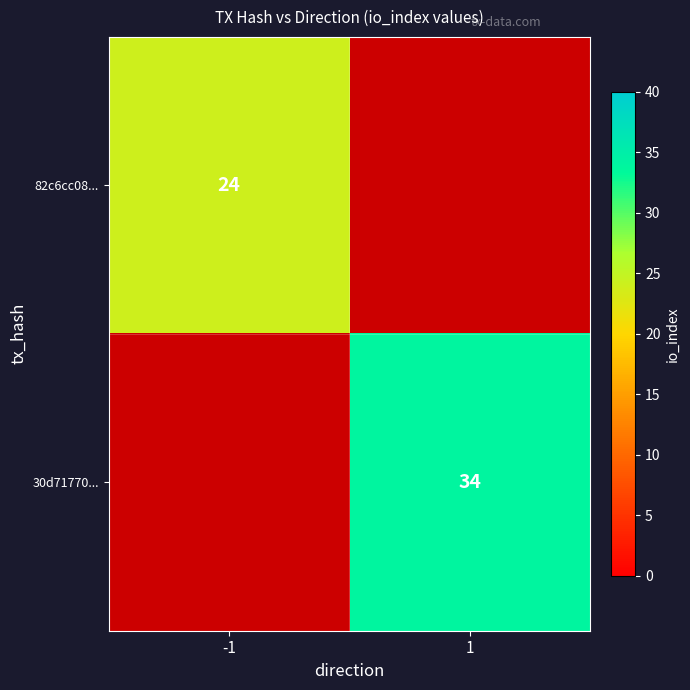

At how many categories does at least one series exceed 32?

1